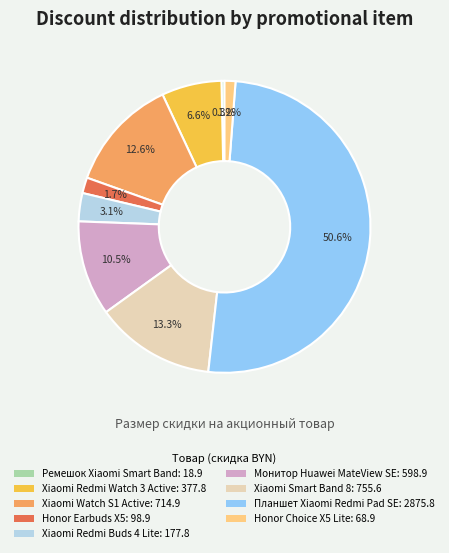

Count the number of slices in the pie.

9